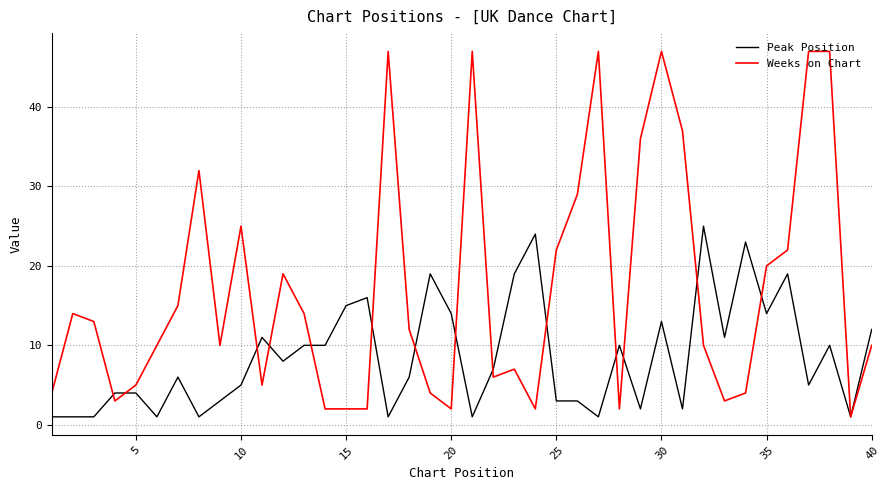

What is the average value of the Peak Position series?

9